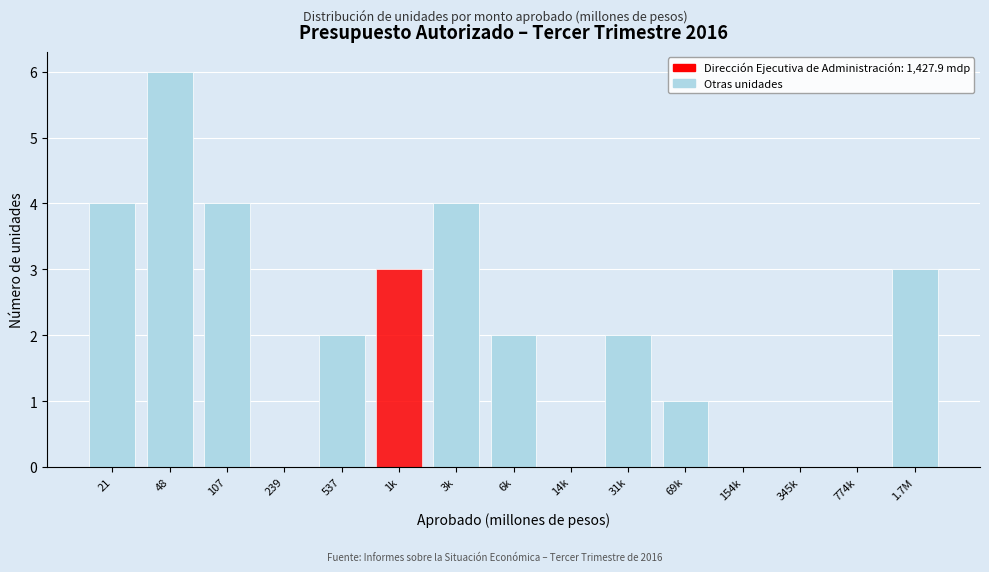

Reading left to right, list all the values displayed in this chart.

21=4	48=6	107=4	239=0	537=2	1k=3	3k=4	6k=2	14k=0	31k=2	69k=1	154k=0	345k=0	774k=0	1.7M=3